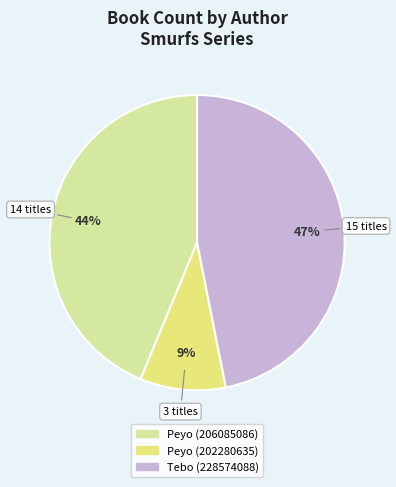

Which has a higher value, Tebo (228574088) or Peyo (206085086)?

Tebo (228574088)